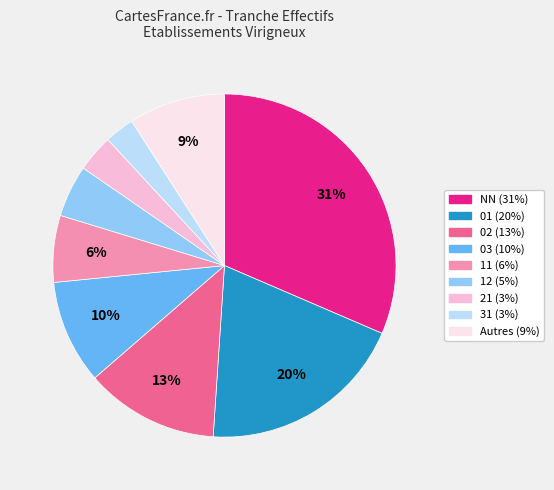

Is there a majority slice in this chart?

No